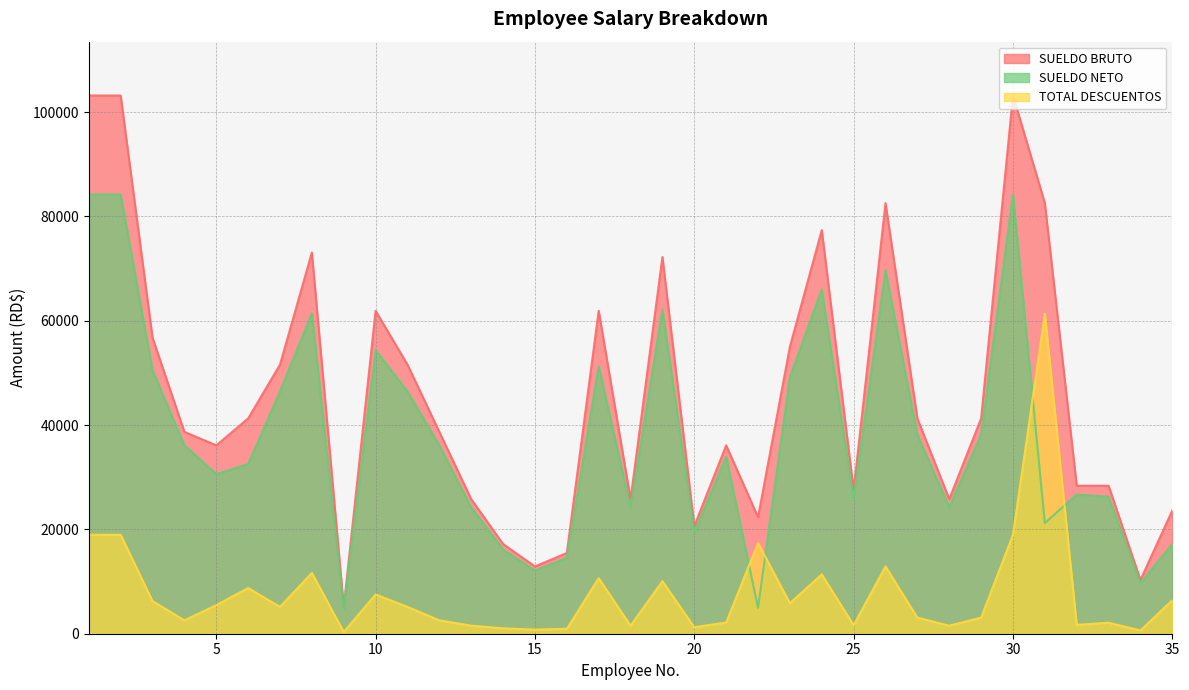

Which series changed the most between 29 and 30?

SUELDO BRUTO